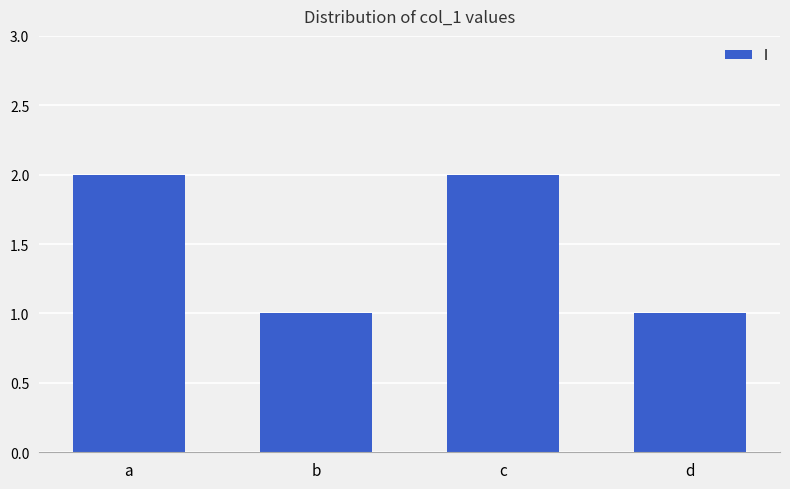

What is the sum of all values?

6